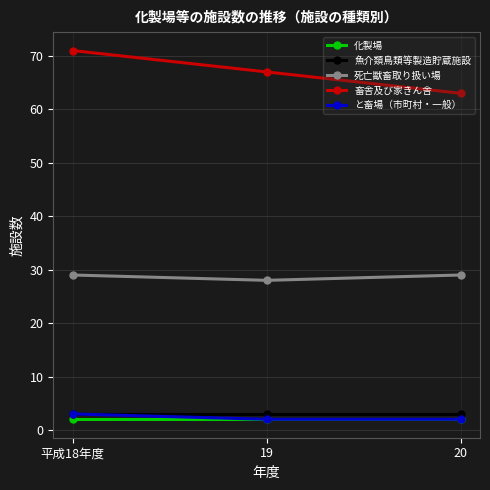

Does the chart have visible grid lines?

Yes